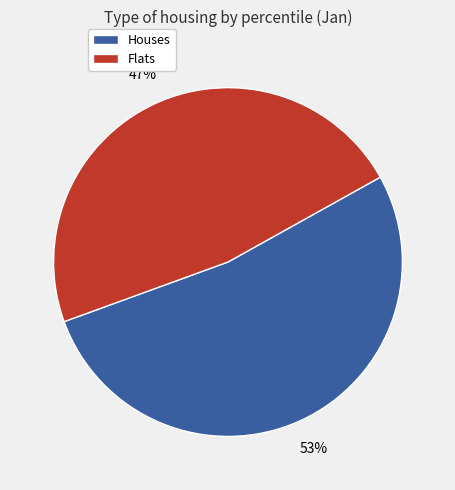

Which category has the smallest portion of the pie?

Flats